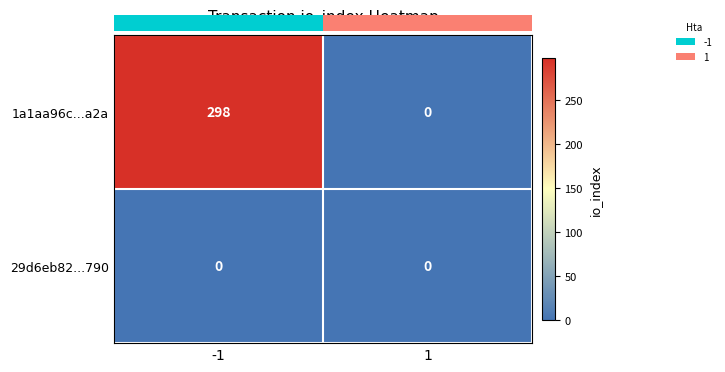

Which series has the largest total across all categories?

1a1aa96c...a2a